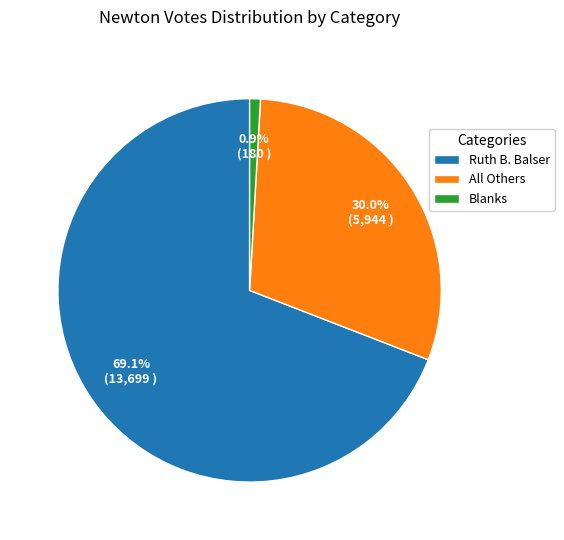

Is there a majority slice in this chart?

Yes